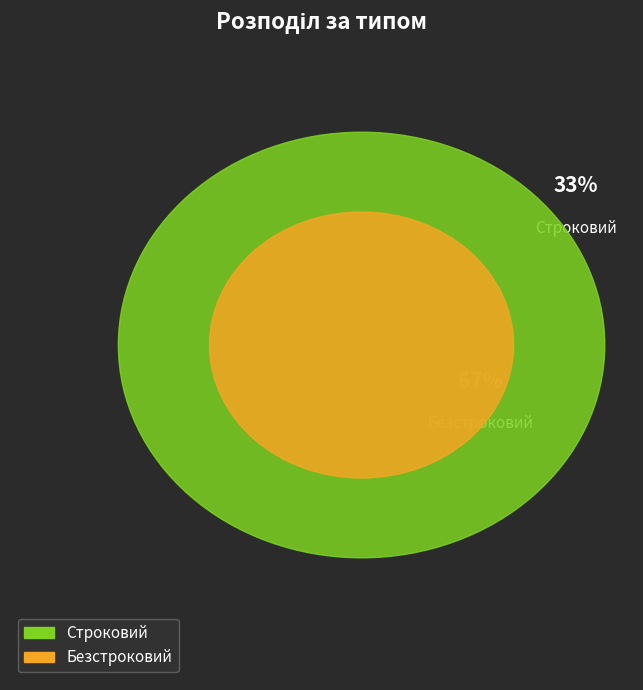

Count the number of slices in the pie.

2